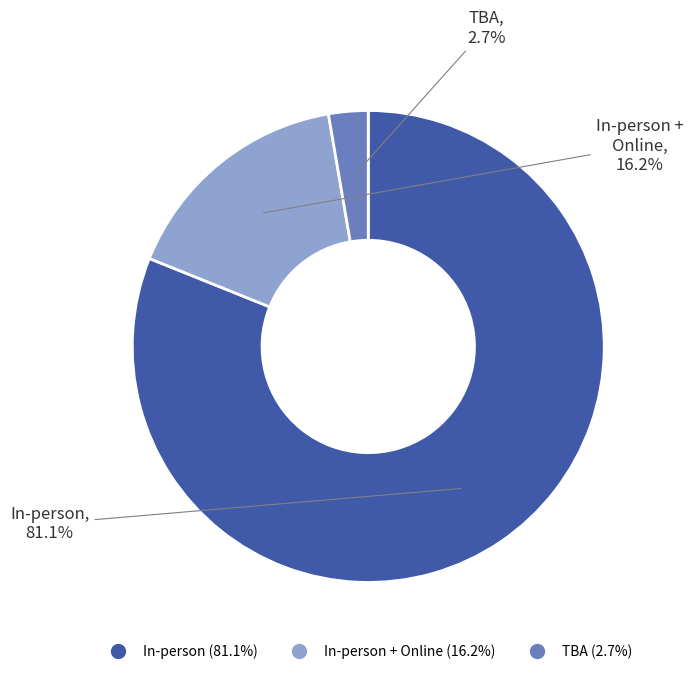

Is there any slice that represents more than half of the pie?

Yes